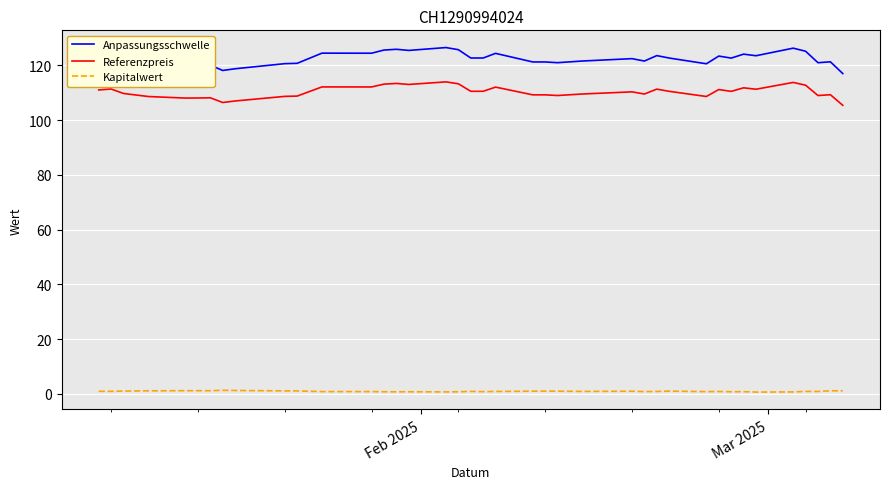

What is the greatest value displayed?

126.5